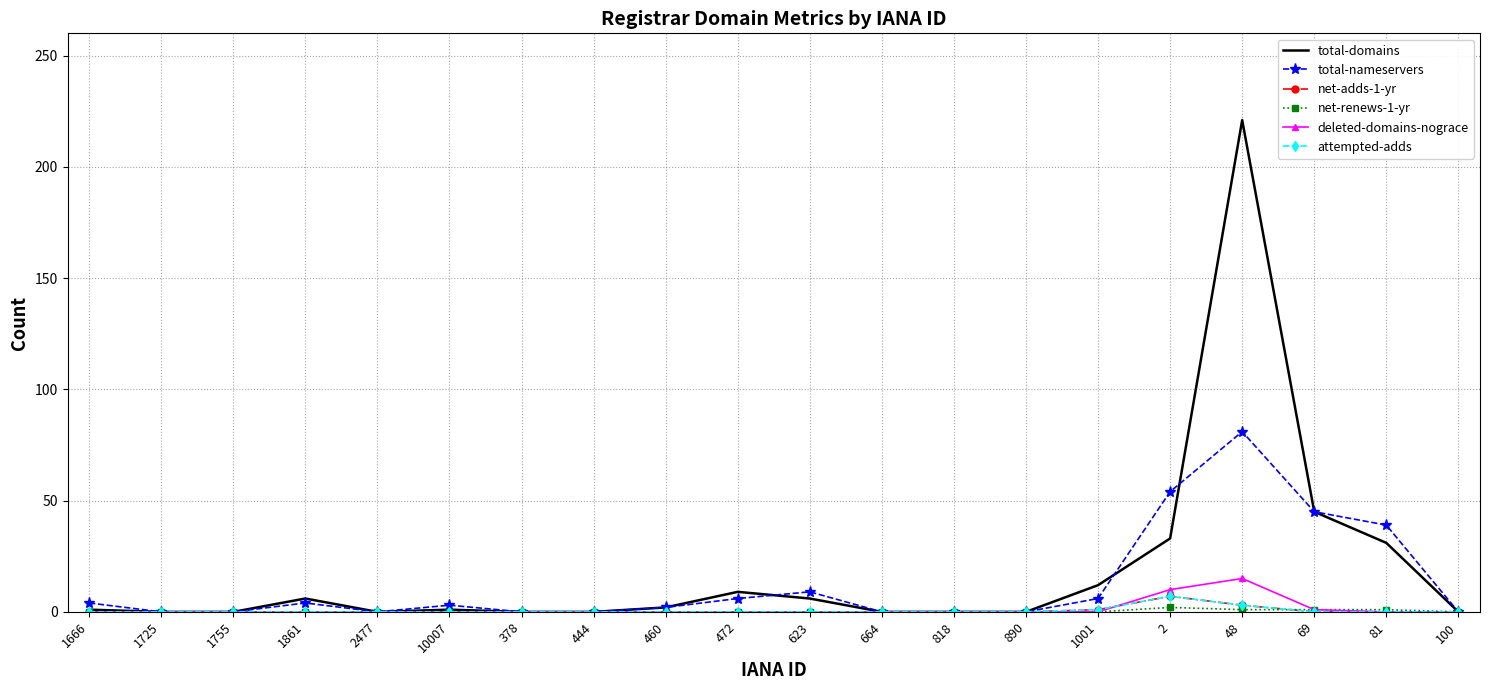

Reading left to right, what are all the values shown in this chart?

total-domains: 1	0	0	6	0	1	0	0	2	9	6	0	0	0	12	33	221	45	31	0
total-nameservers: 4	0	0	4	0	3	0	0	2	6	9	0	0	0	6	54	81	45	39	0
net-adds-1-yr: 0	0	0	0	0	0	0	0	0	0	0	0	0	0	1	7	3	0	0	0
net-renews-1-yr: 0	0	0	0	0	0	0	0	0	0	0	0	0	0	0	2	1	1	1	0
deleted-domains-nograce: 0	0	0	0	0	0	0	0	0	0	0	0	0	0	0	10	15	1	0	0
attempted-adds: 0	0	0	0	0	0	0	0	0	0	0	0	0	0	1	7	3	0	0	0